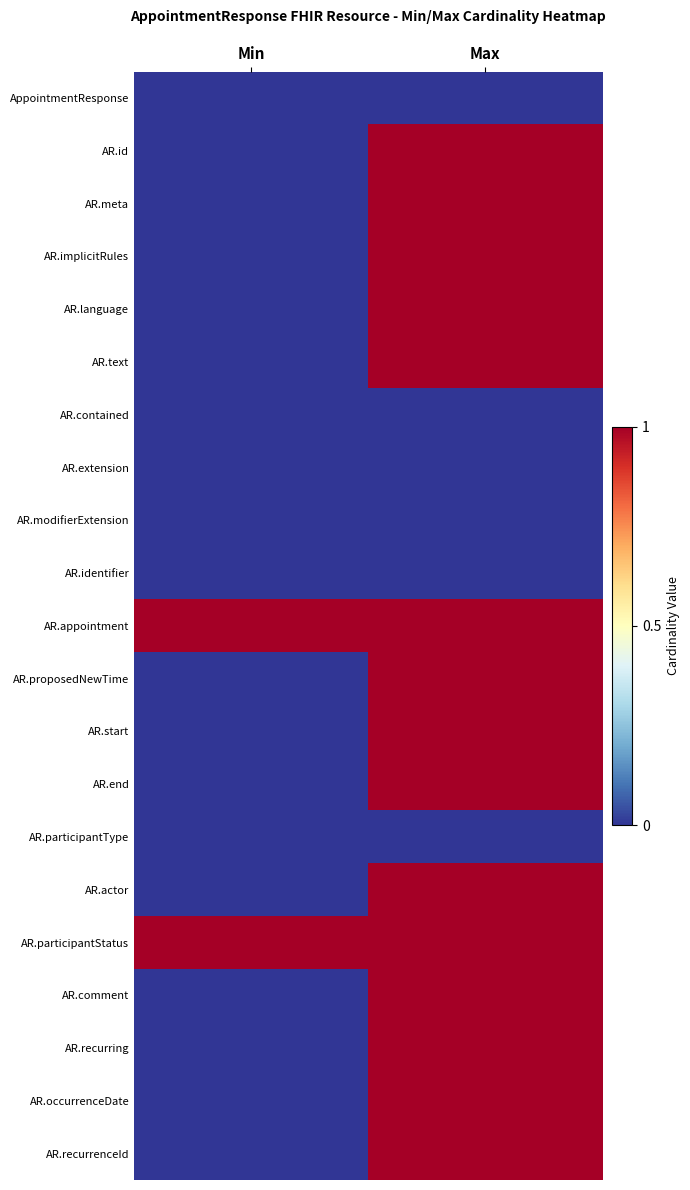

Rank the series by their maximum value, from highest to lowest.

AR.id, AR.meta, AR.implicitRules, AR.language, AR.text, AR.appointment, AR.proposedNewTime, AR.start, AR.end, AR.actor, AR.participantStatus, AR.comment, AR.recurring, AR.occurrenceDate, AR.recurrenceId, AppointmentResponse, AR.contained, AR.extension, AR.modifierExtension, AR.identifier, AR.participantType